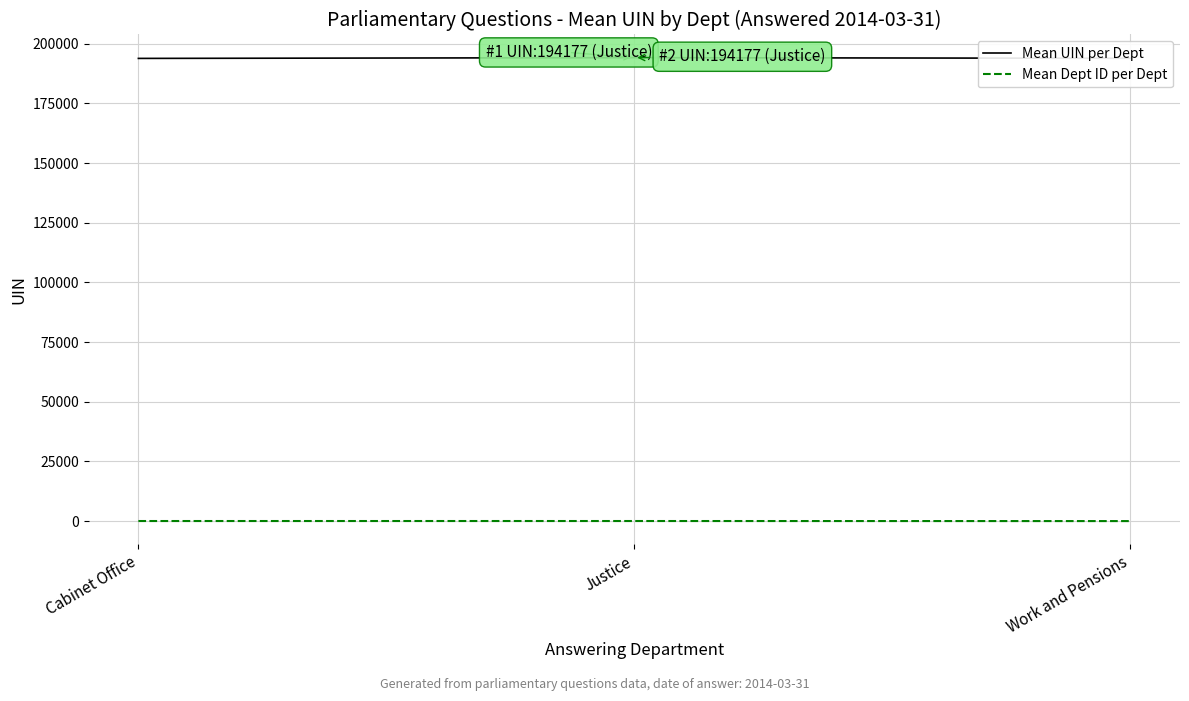

What is the difference between the maximum and minimum values in the Mean Dept ID per Dept series?

25